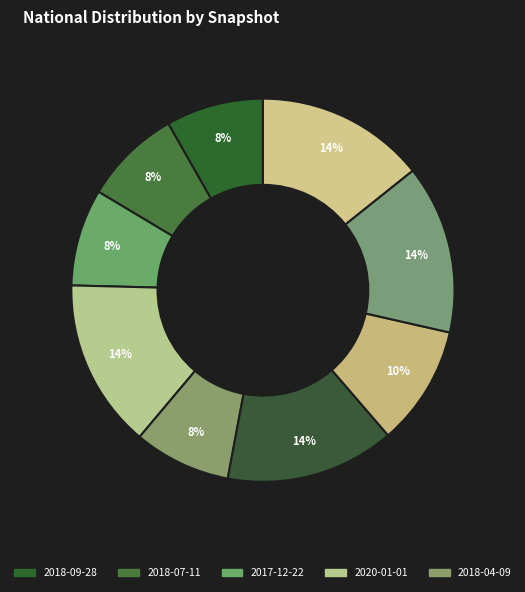

What is the largest slice in the pie chart?

2020-01-01